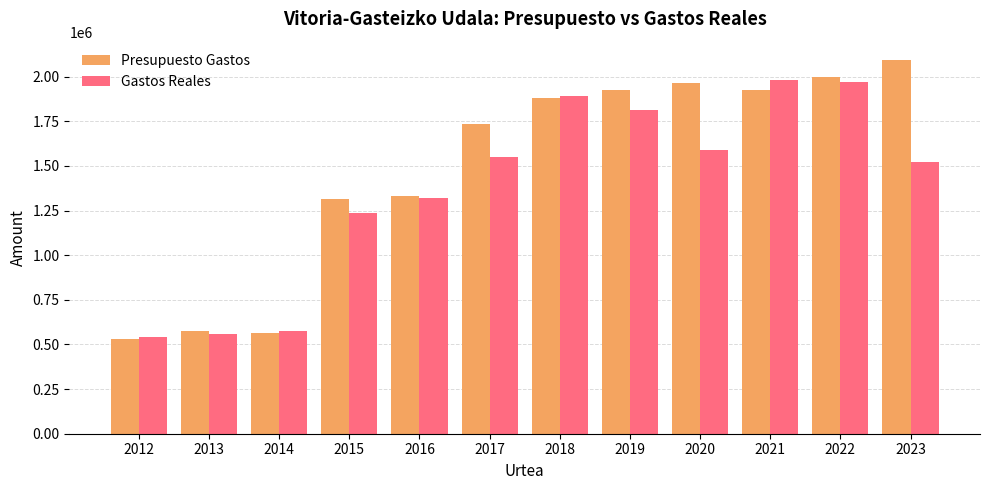

What is the difference between the maximum and minimum values in the Gastos Reales series?

1442281.1